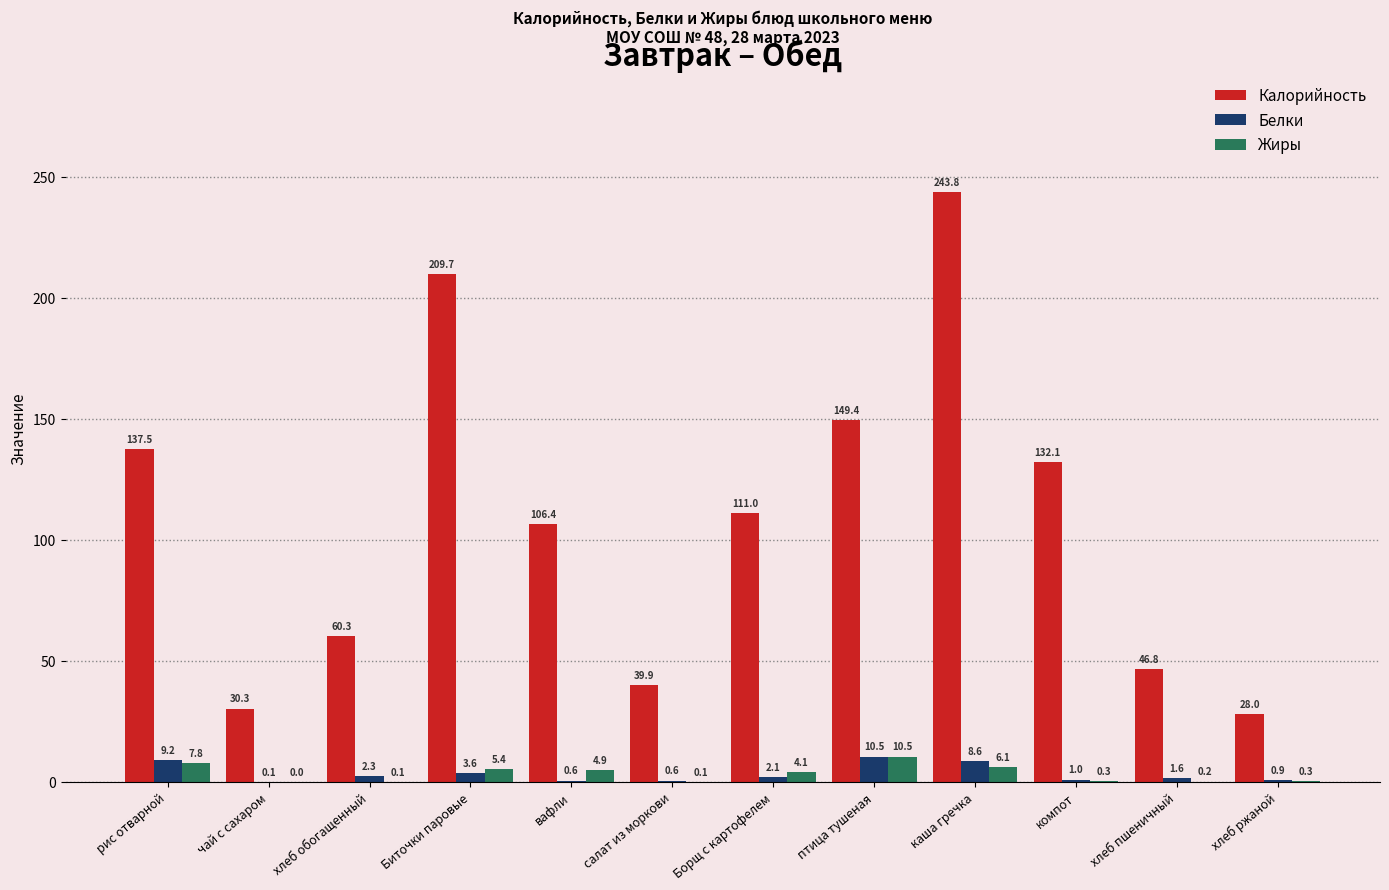

How many groups of bars are there?

12